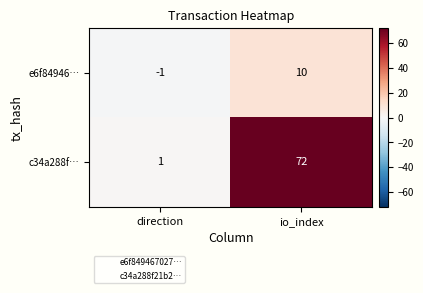

Which series has the largest range (max minus min)?

c34a288f…